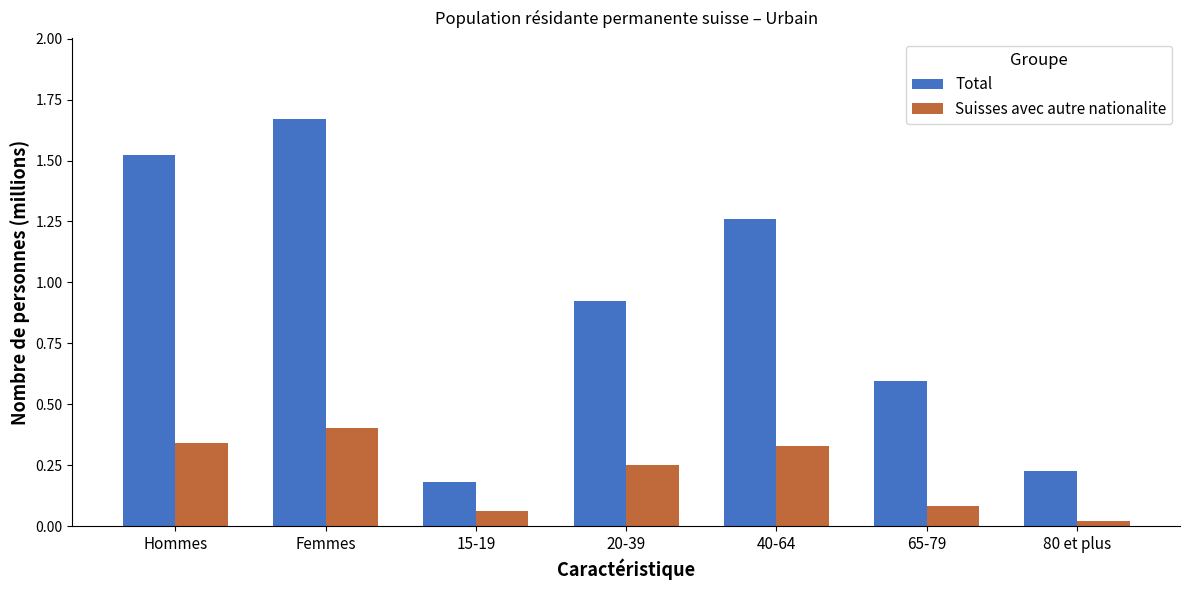

At which category does the chart reach its peak across all series?

Femmes